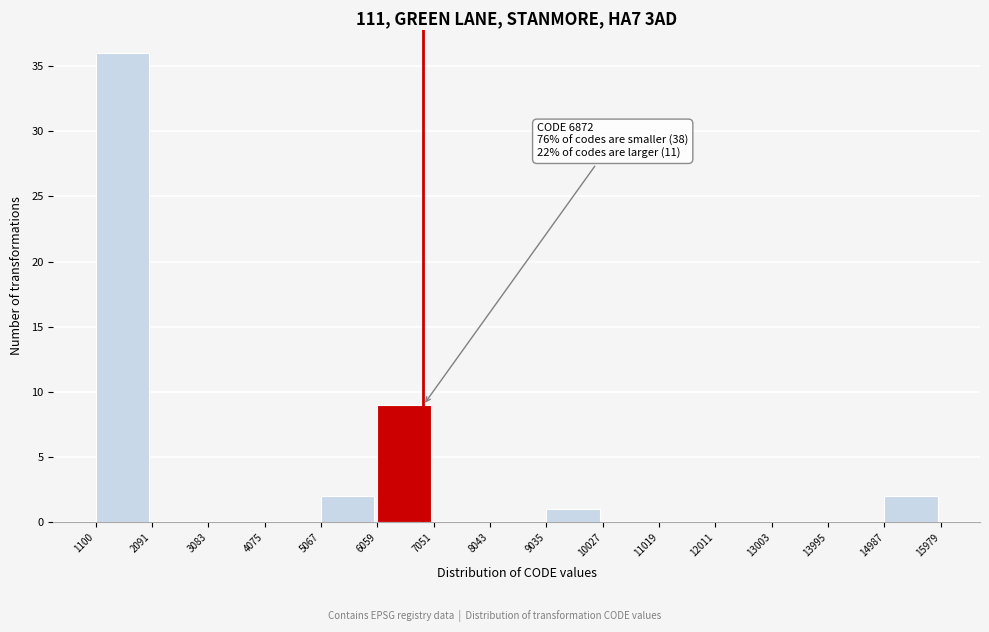

Over which range of the x-axis is the bar tallest?

1100 to 2091